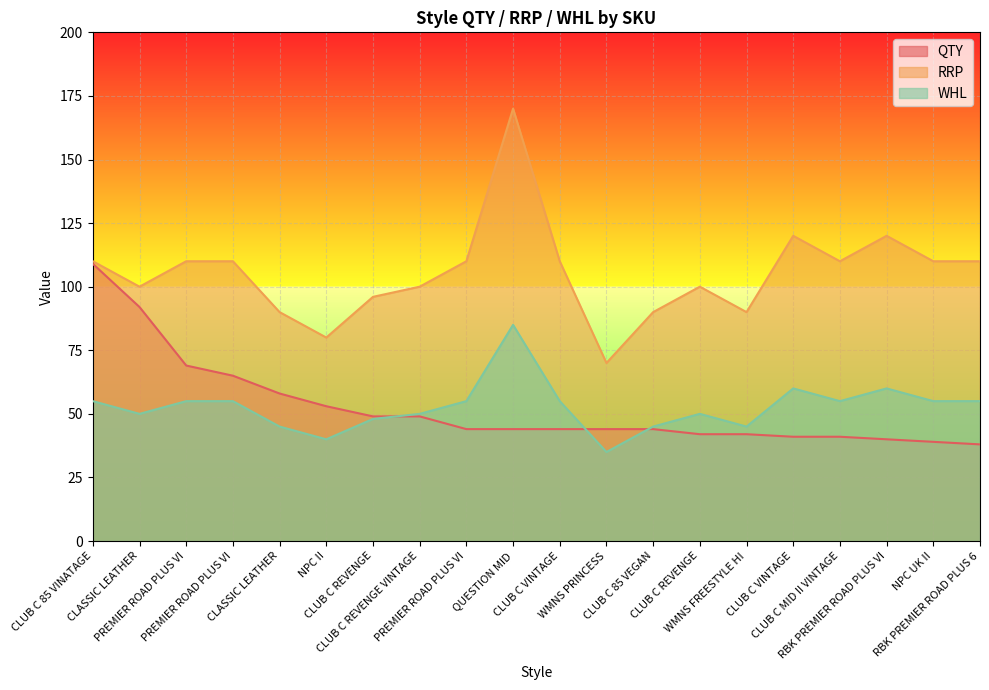

Between CLUB C MID II VINTAGE and WMNS PRINCESS, which is larger?

WMNS PRINCESS